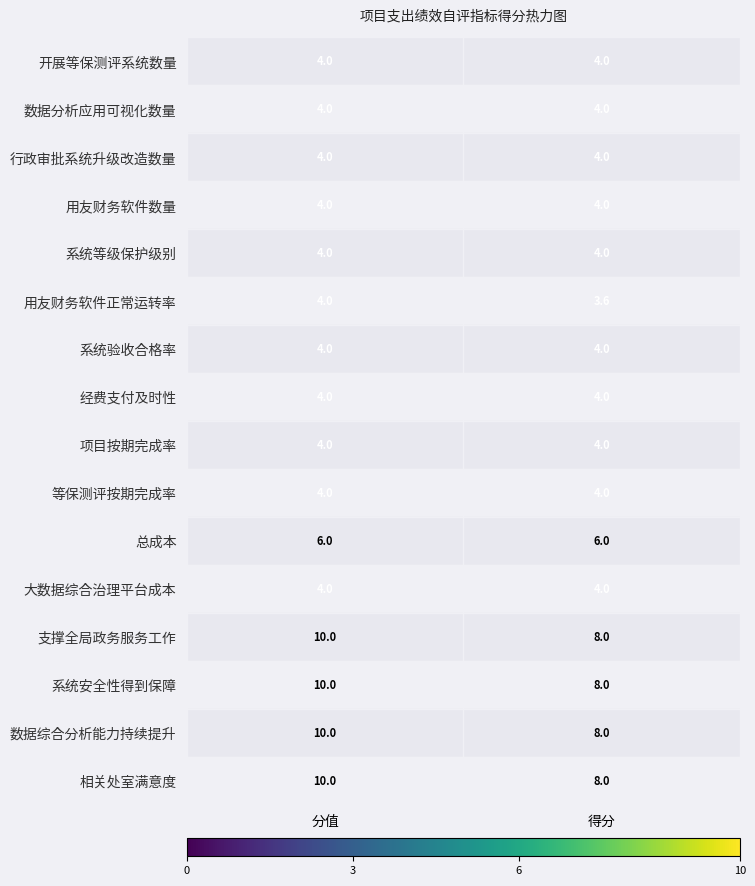

At which category does the chart reach its minimum across all series?

得分